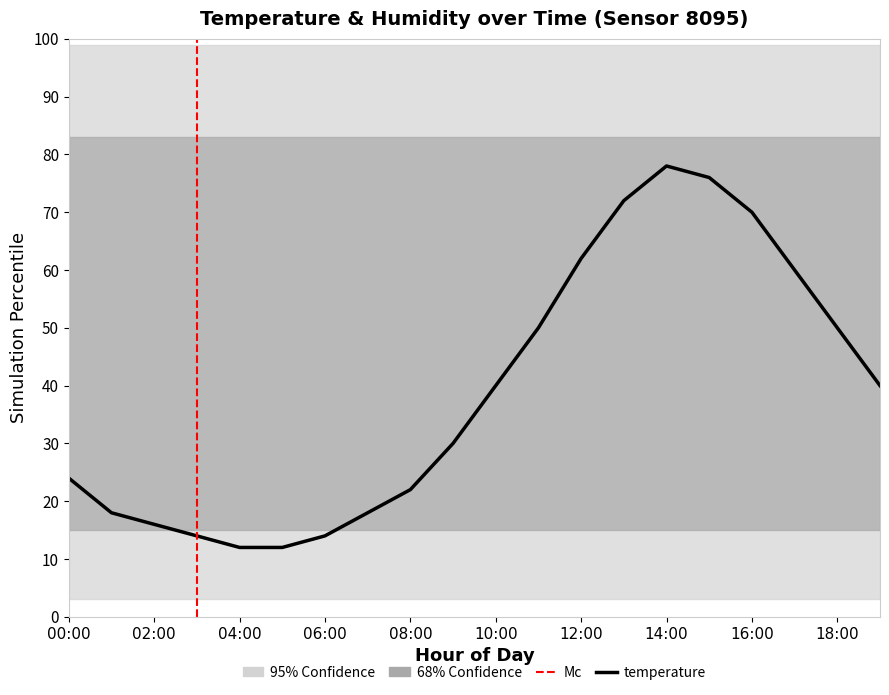

Which category has the highest value across all series?

14:00